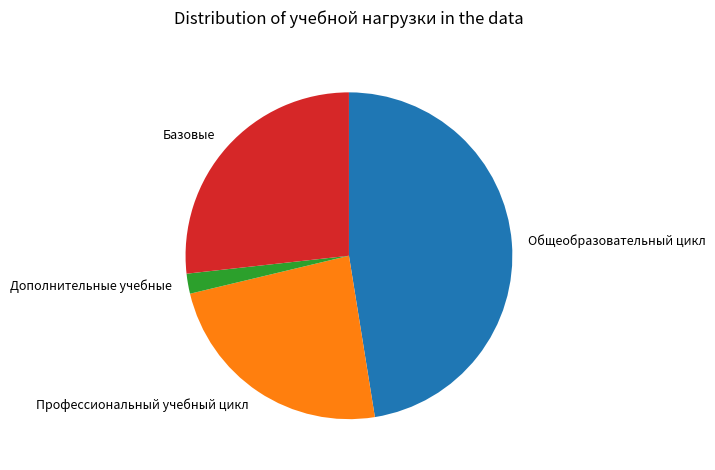

Does Базовые account for over 50% of the chart?

No